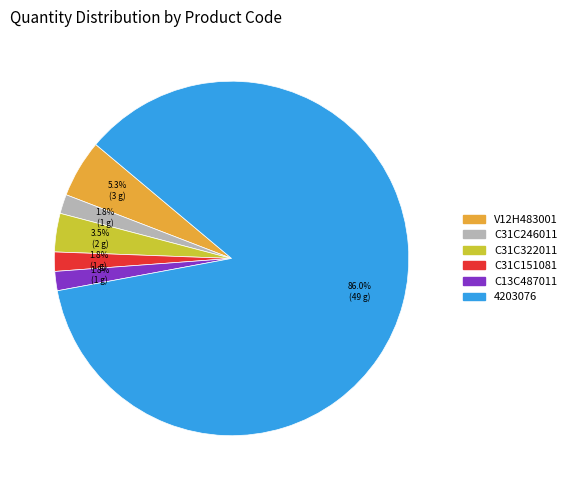

What is the majority slice?

4203076